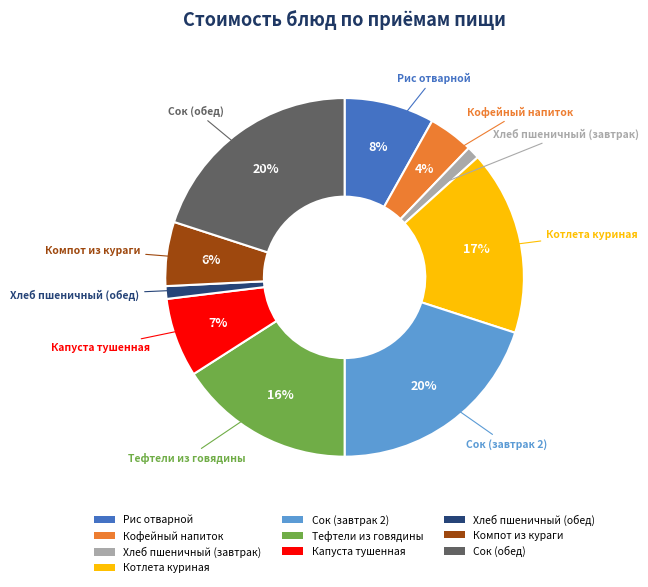

Which has a higher value, Хлеб пшеничный (завтрак) or Кофейный напиток?

Кофейный напиток